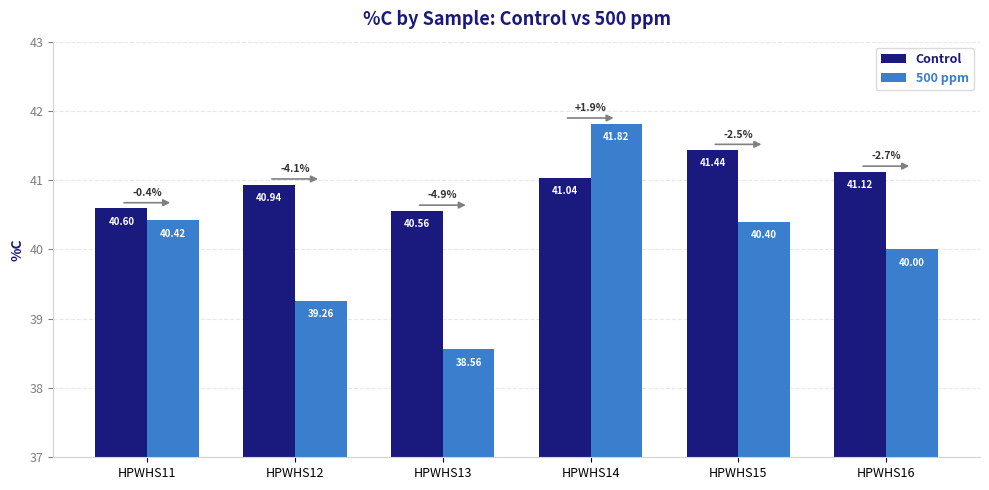

How many bars are there in total?

12